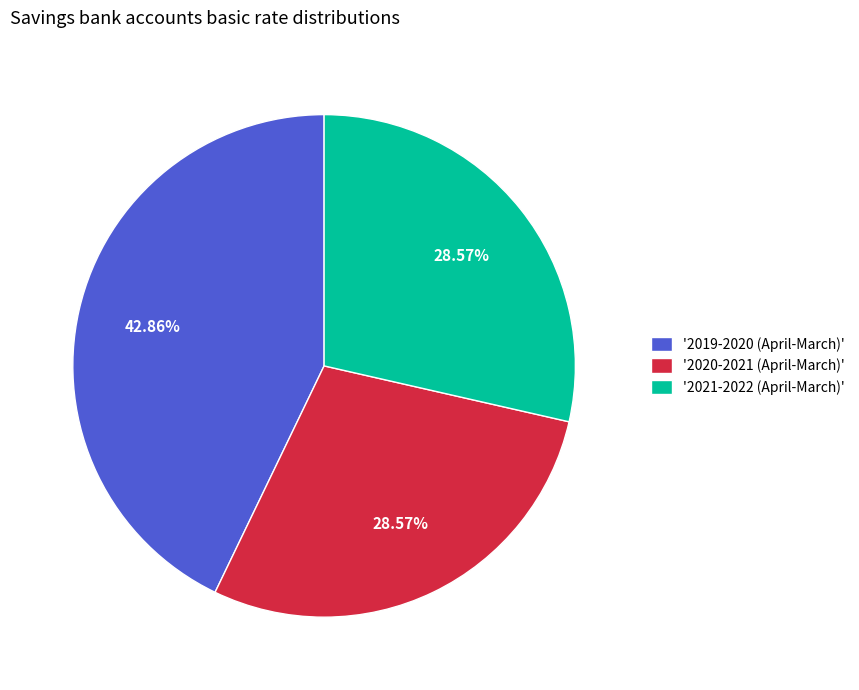

How many segments does this pie chart have?

3